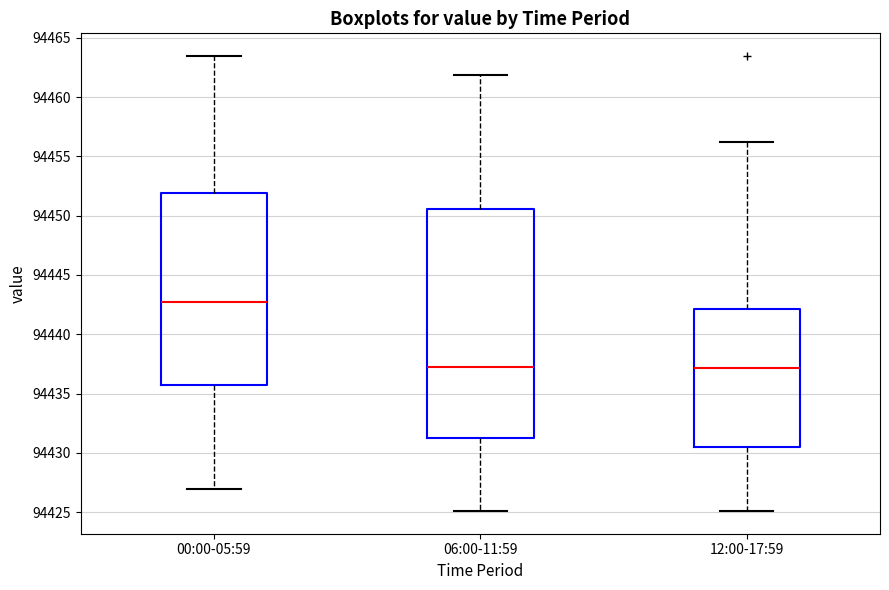

Reading left to right, read every box against the y-axis: the position of its median line, the range the box covers, and the ends of its whiskers. The values are not printed on the chart, so give them approximately, as read against the axis.

00:00-05:59: median 94442.5, box 94435.5 to 94452.0, whiskers 94427.0 to 94463.5
06:00-11:59: median 94437.0, box 94431.5 to 94450.5, whiskers 94425.0 to 94462.0
12:00-17:59: median 94437.0, box 94430.5 to 94442.0, whiskers 94425.0 to 94456.0